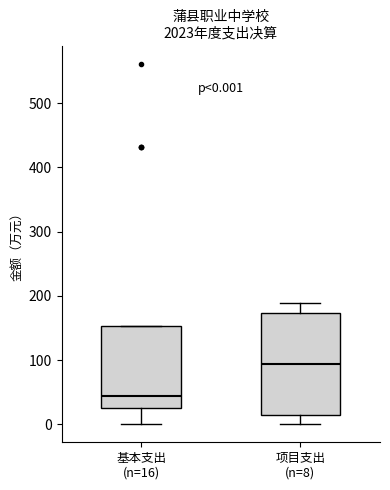

Which box's median line is the lowest?

基本支出 (n=16)